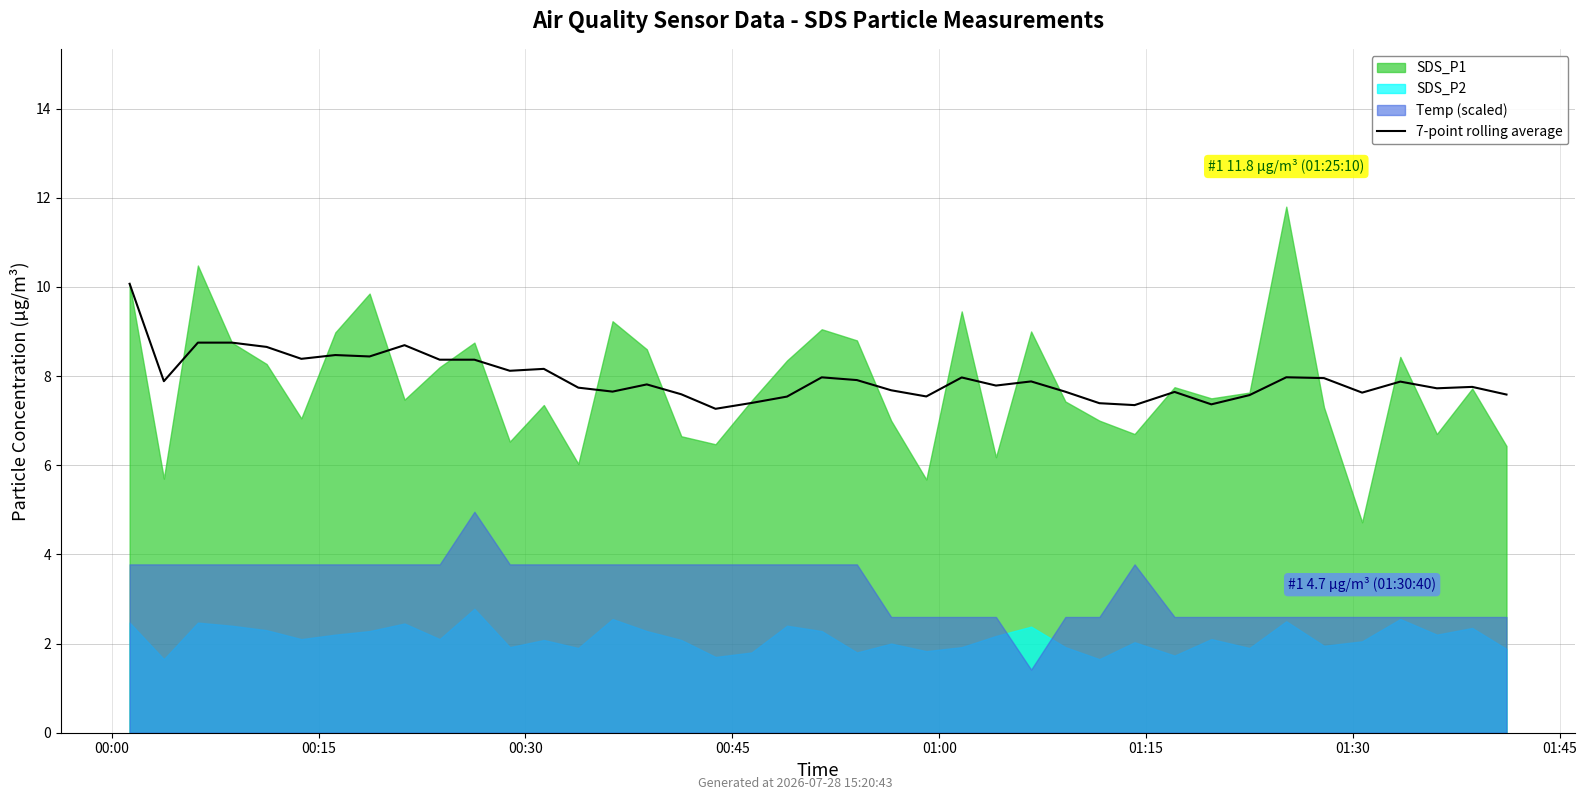

How many interior local valleys (lower than both neighbors) does the data have?

12